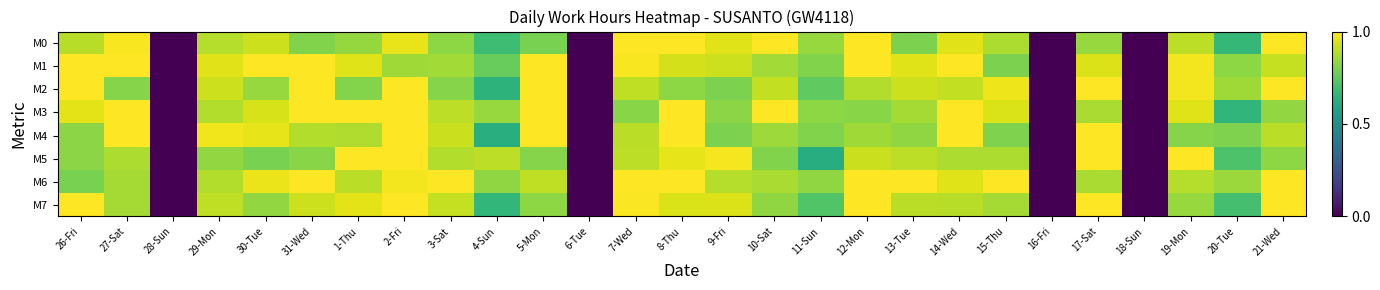

Rank the series by their maximum value, from lowest to highest.

M0, M1, M2, M3, M4, M5, M6, M7